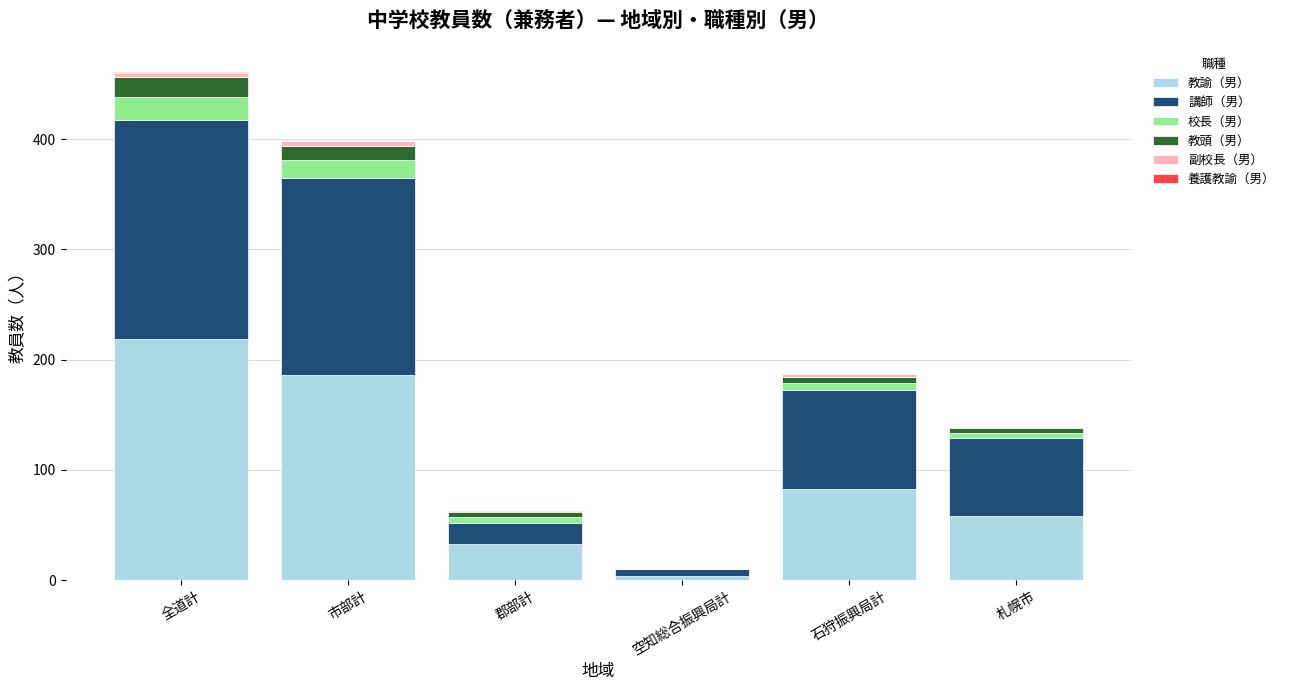

What is the maximum value for 教諭（男）?

219